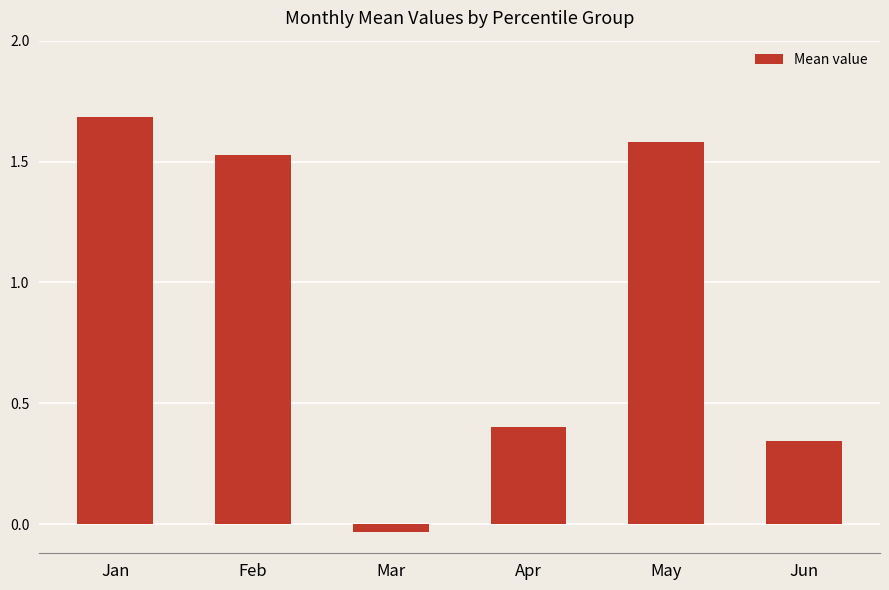

What is the average value?

0.9